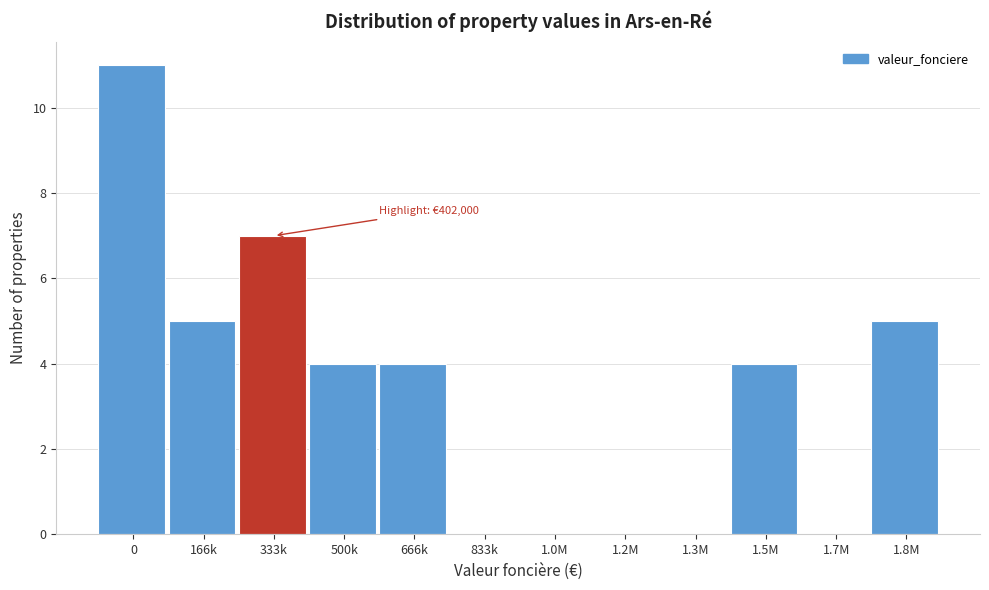

Reading left to right, what are all the values shown in this chart?

0=11	166k=5	333k=7	500k=4	666k=4	833k=0	1.0M=0	1.2M=0	1.3M=0	1.5M=4	1.7M=0	1.8M=5